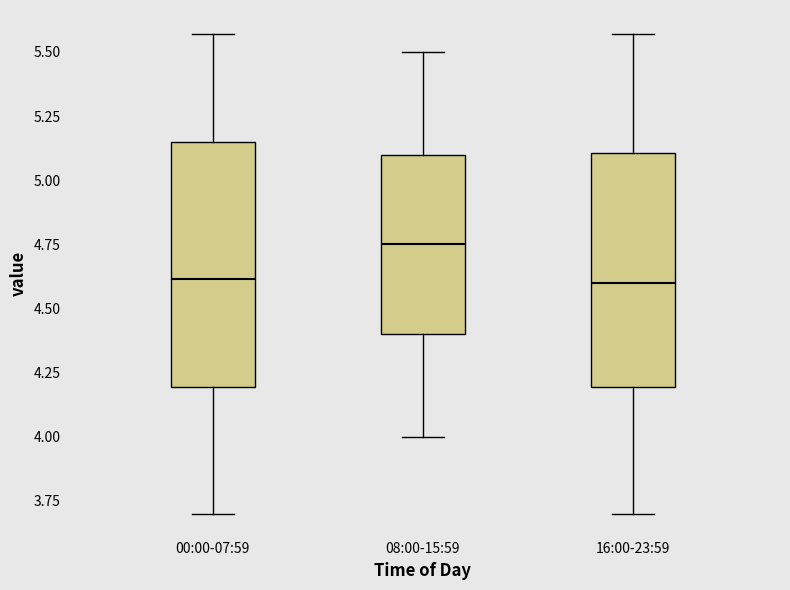

Reading left to right, transcribe this box plot: for each box, give where its median line is, the range the box spans, and where its two whiskers end, as read against the y-axis. The values are not printed on the chart, so give them approximately, as read against the axis.

00:00-07:59: median 4.60, box 4.20 to 5.15, whiskers 3.70 to 5.55
08:00-15:59: median 4.75, box 4.40 to 5.10, whiskers 4.00 to 5.50
16:00-23:59: median 4.60, box 4.20 to 5.10, whiskers 3.70 to 5.55